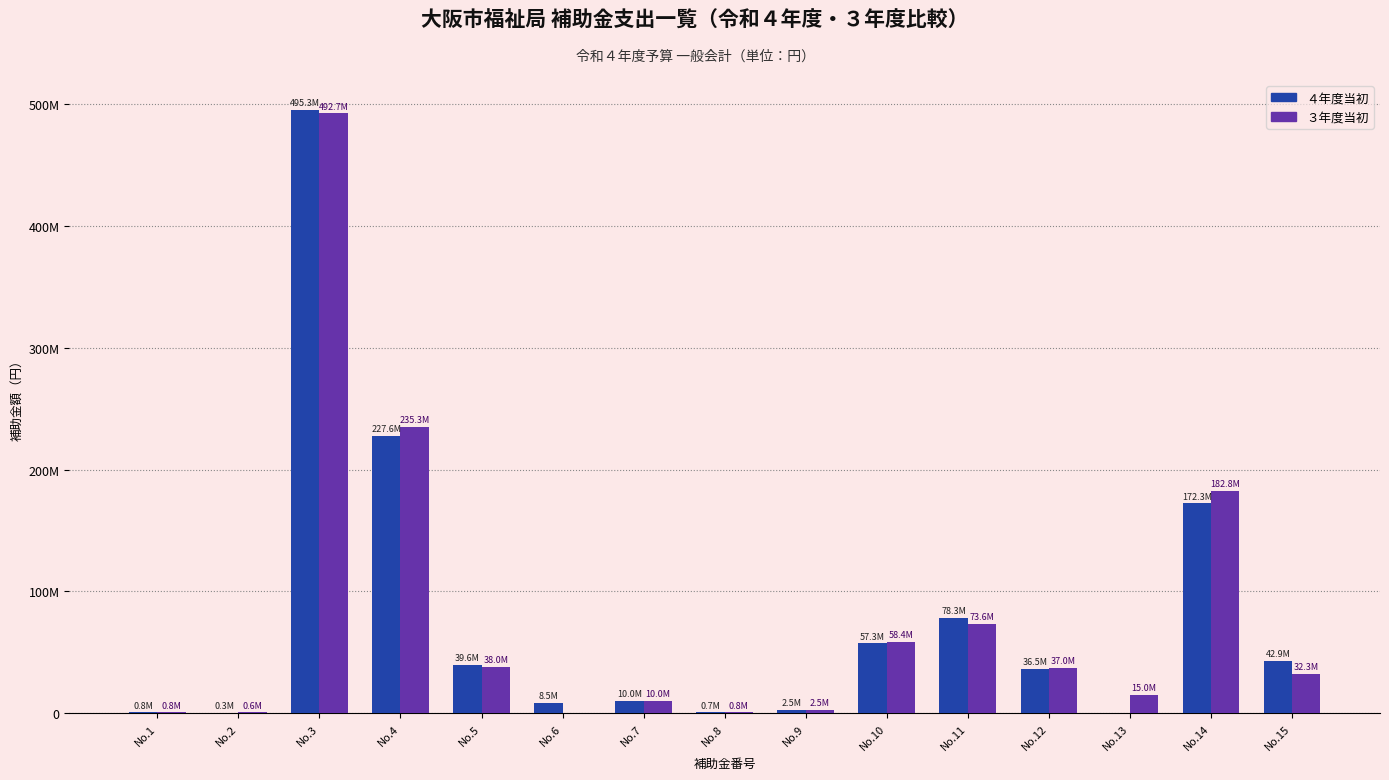

Where is ４年度当初 nearest to the value 247628000?

No.4